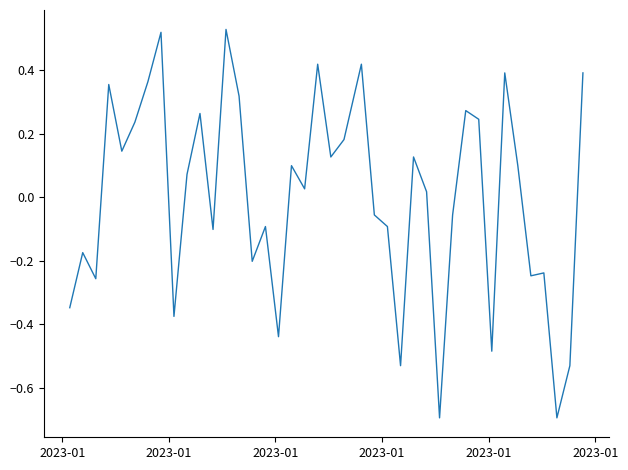

What is the smallest value displayed?

-0.7